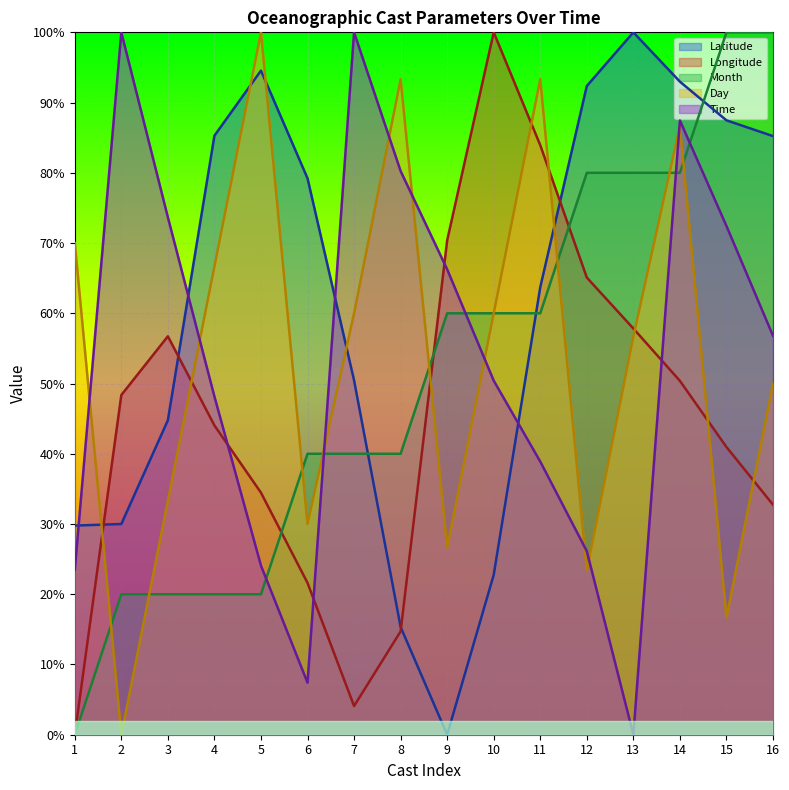

At which category does Day reach its first local valley?

2